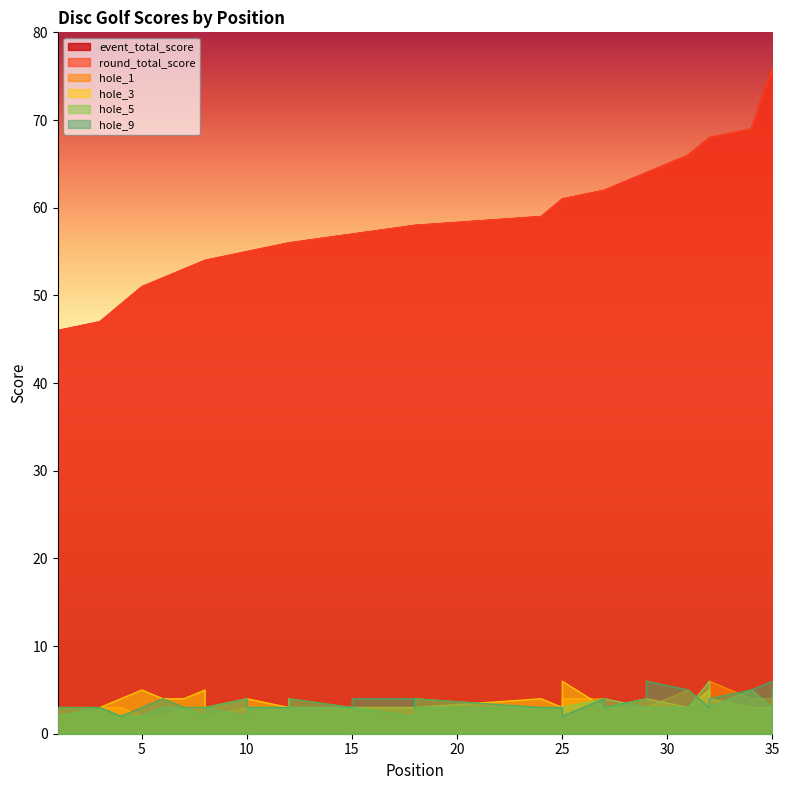

What is the value of the event_total_score point at the 36th from the left?

76